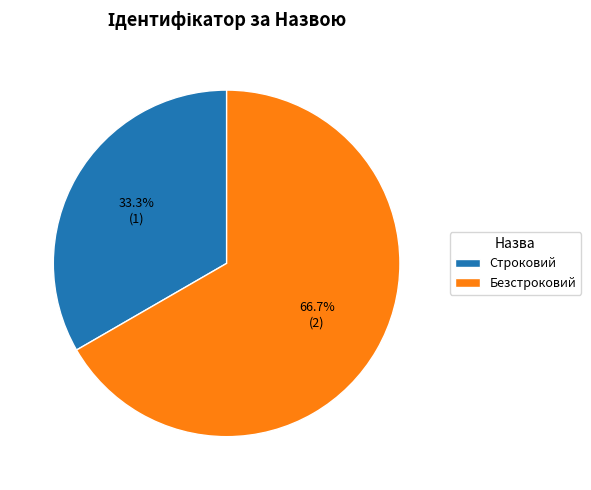

What percentage is the Безстроковий slice, to the nearest percent?

67%